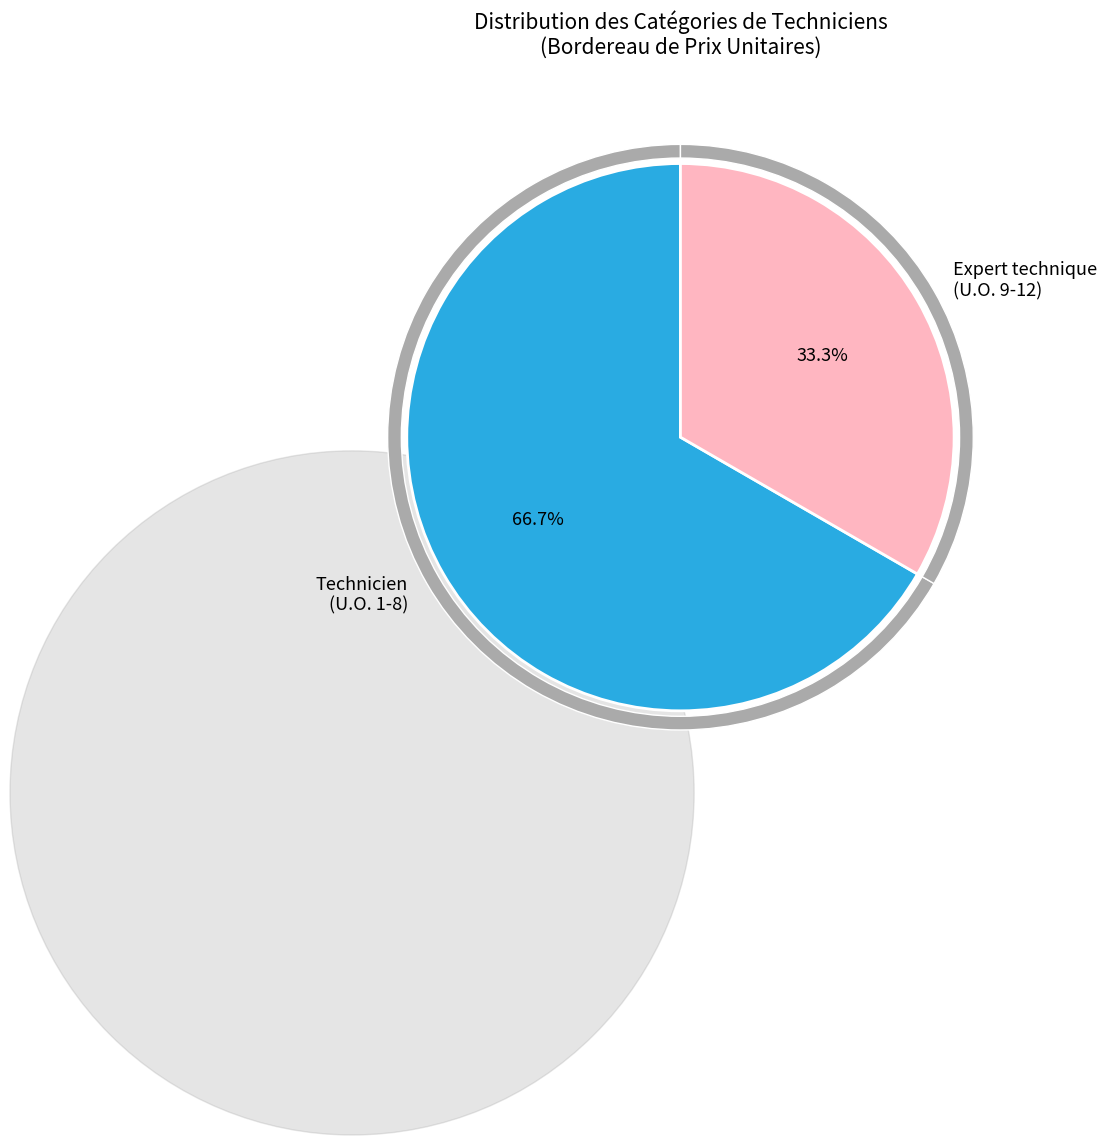

To the nearest percent, what is the average slice percentage?

50%